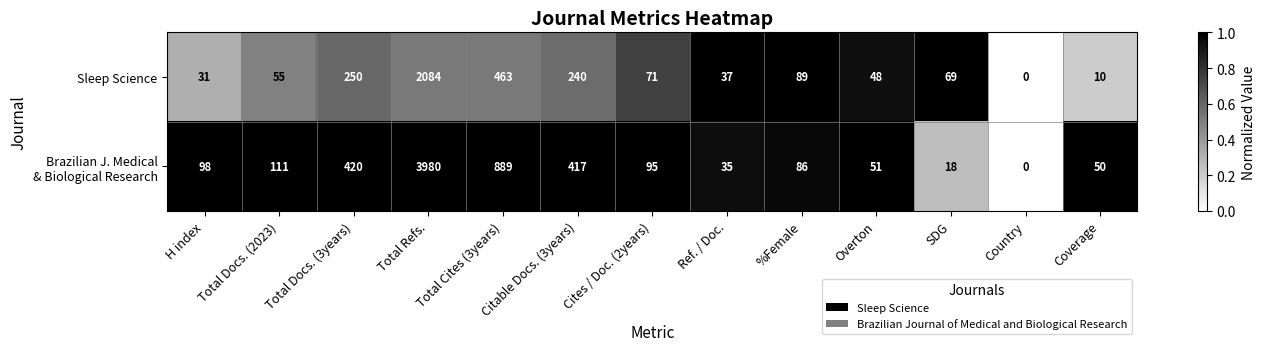

The Sleep Science series shows 240 at Citable Docs. (3years). True or false?

True